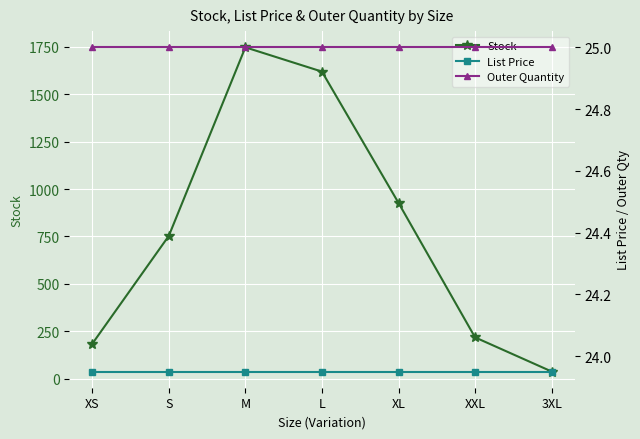

The value of Outer Quantity at 3XL is 42.4. True or false?

False